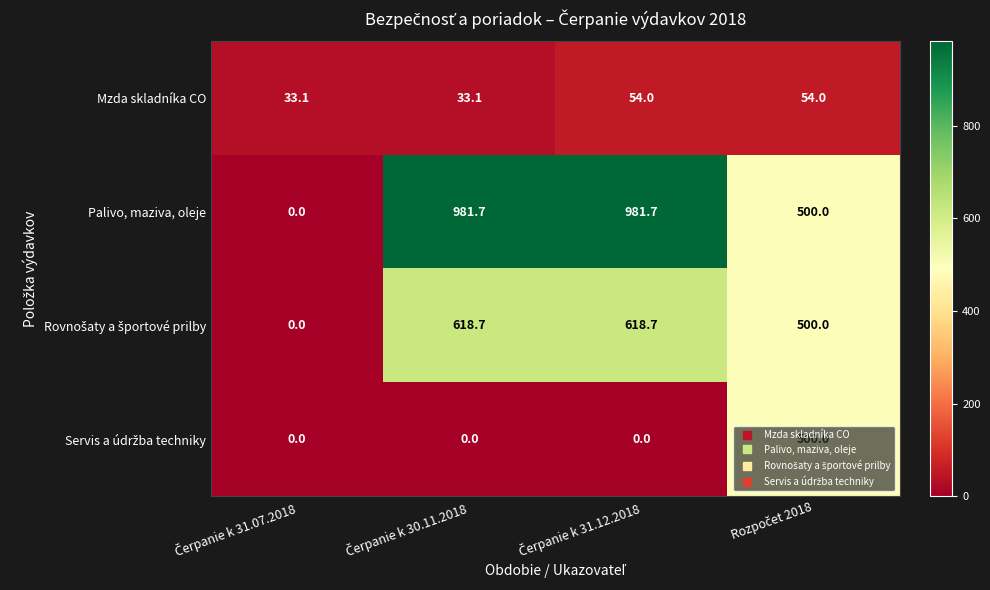

What is the difference between the maximum and second lowest values in the Mzda skladníka CO series?

20.9